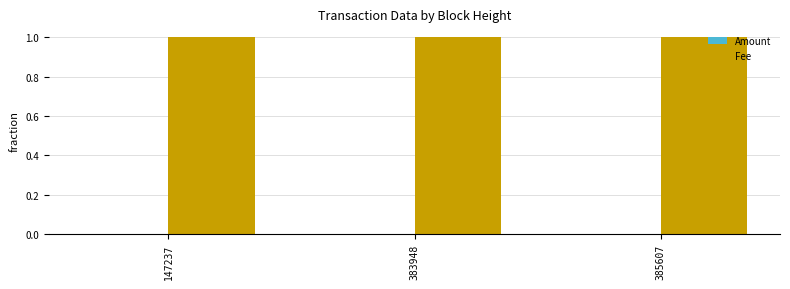

Is it true that Fee equals 1.5 at 383948?

False